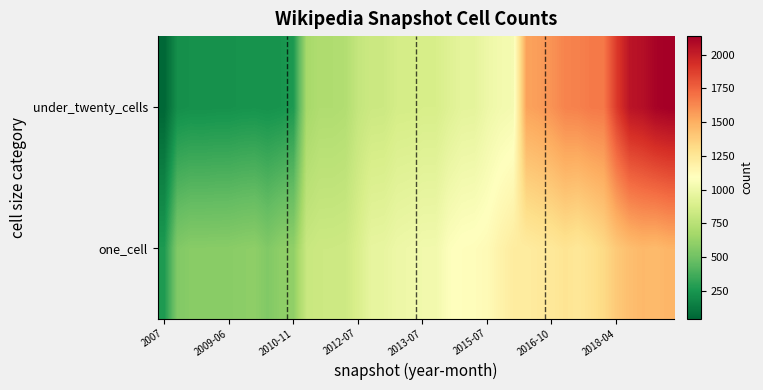

What is the maximum value shown in the chart?

2138